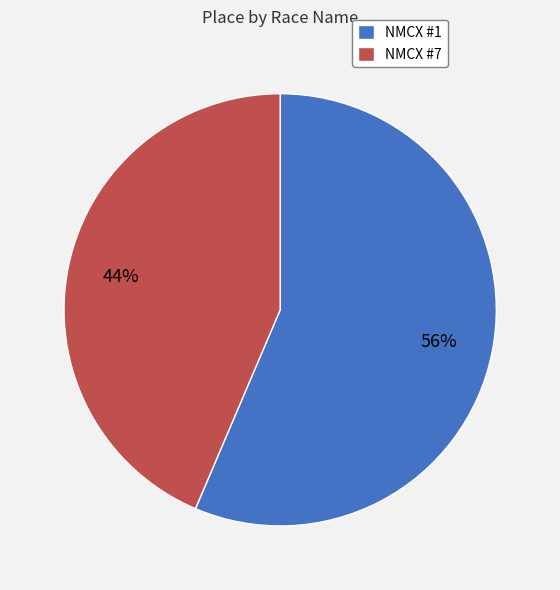

Which slice is the smallest?

NMCX #7